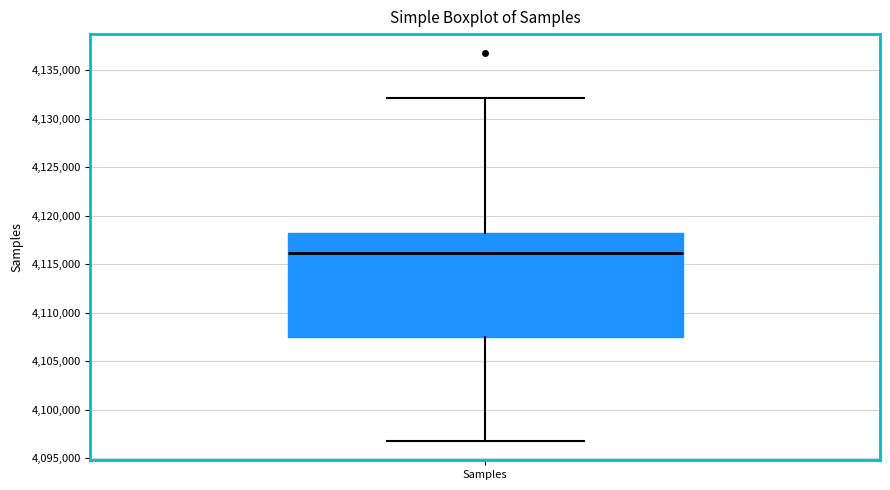

Where is the upper edge of the box for Samples on the y-axis? The values are not printed on the chart, so give them approximately, as read against the axis.

4118000